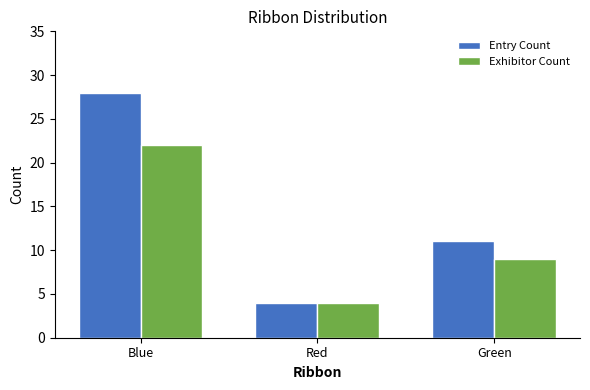

What are all the series names shown in the legend?

Entry Count, Exhibitor Count